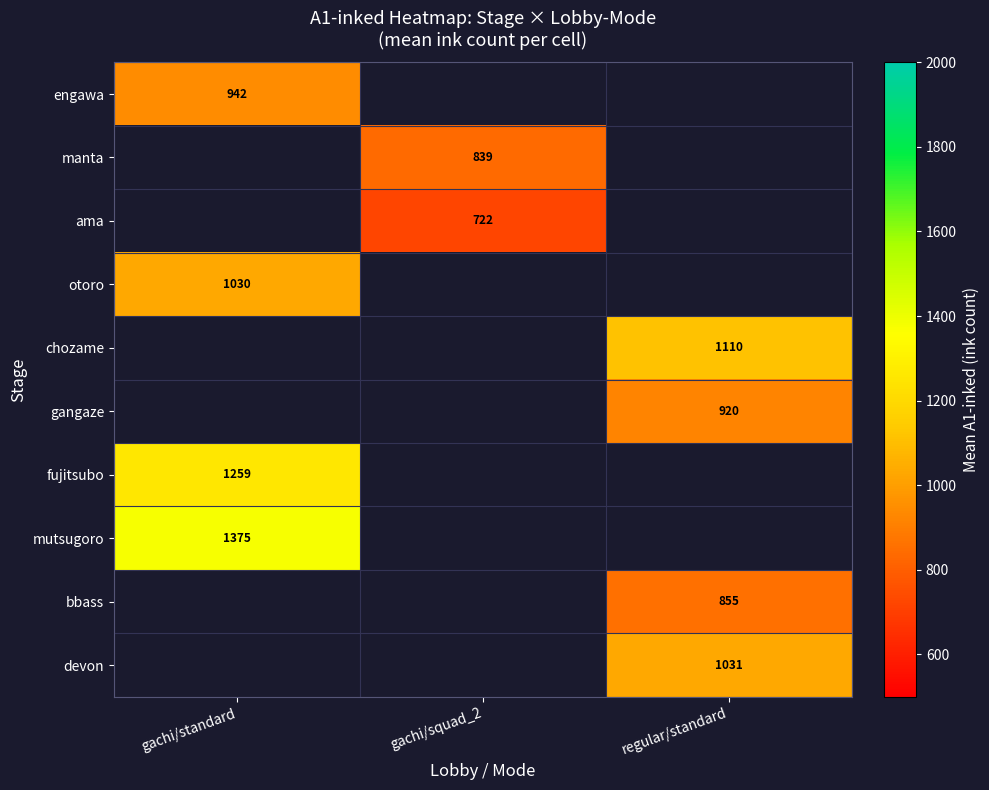

Is it true that mutsugoro equals 745.6 at gachi/standard?

False